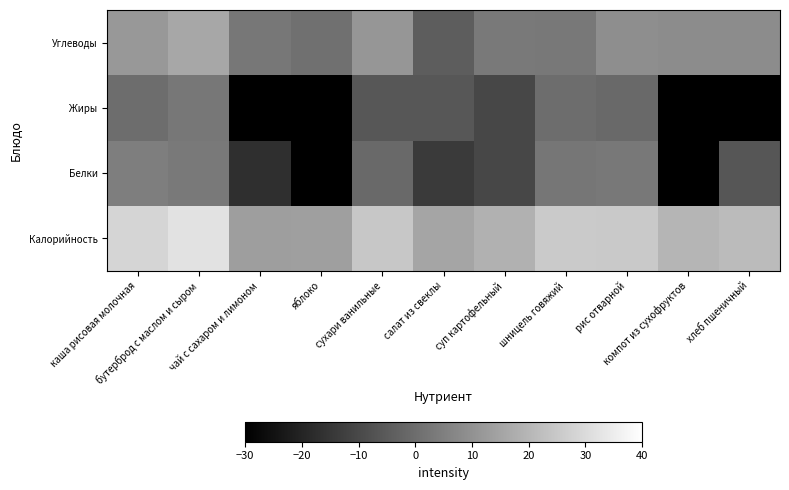

Reading left to right, list all the values displayed in this chart.

Калорийность: каша рисовая молочная=28.4	бутерброд с маслом и сыром=31.9	чай с сахаром и лимоном=13.4	яблоко=13.6	сухари ванильные=24.6	салат из свеклы=15.1	суп картофельный=18.6	шницель говяжий=25.3	рис отварной=25.2	компот из сухофруктов=19.6	хлеб пшеничный=21.1
Белки: каша рисовая молочная=4.7	бутерброд с маслом и сыром=3.4	чай с сахаром и лимоном=-16.9	яблоко=-30.0	сухари ванильные=-0.9	салат из свеклы=-14.0	суп картофельный=-10.5	шницель говяжий=2.3	рис отварной=2.9	компот из сухофруктов=-30.0	хлеб пшеничный=-6.4
Жиры: каша рисовая молочная=-0.1	бутерброд с маслом и сыром=2.7	чай с сахаром и лимоном=-30.0	яблоко=-30.0	сухари ванильные=-6.0	салат из свеклы=-6.0	суп картофельный=-10.5	шницель говяжий=0.0	рис отварной=-0.9	компот из сухофруктов=-30.0	хлеб пшеничный=-30.0
Углеводы: каша рисовая молочная=11.6	бутерброд с маслом и сыром=15.7	чай с сахаром и лимоном=2.8	яблоко=0.8	сухари ванильные=11.1	салат из свеклы=-4.4	суп картофельный=3.5	шницель говяжий=2.9	рис отварной=8.9	компот из сухофруктов=8.3	хлеб пшеничный=8.3